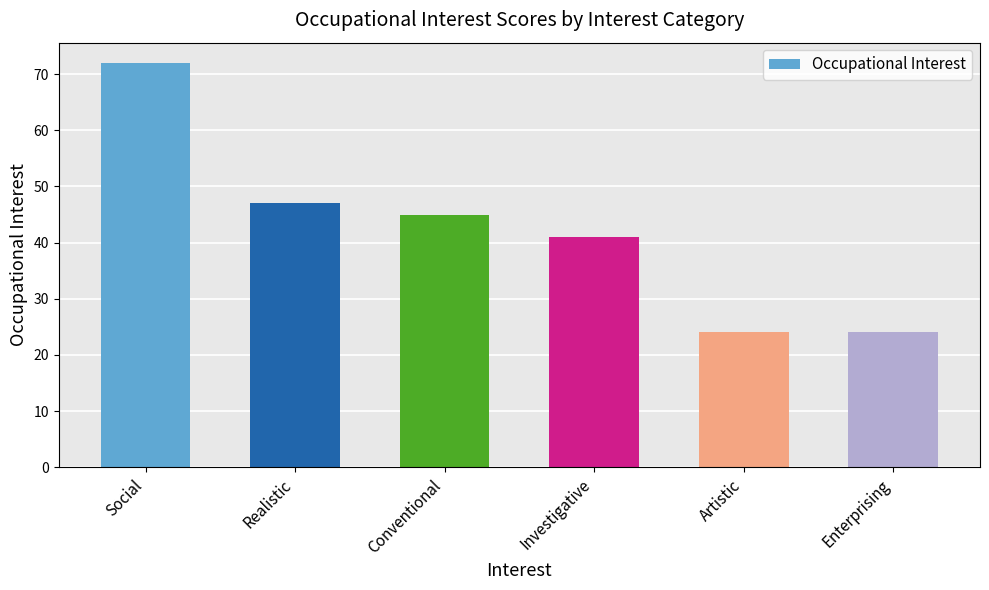

Reading left to right, what are all the values shown in this chart?

72	47	45	41	24	24